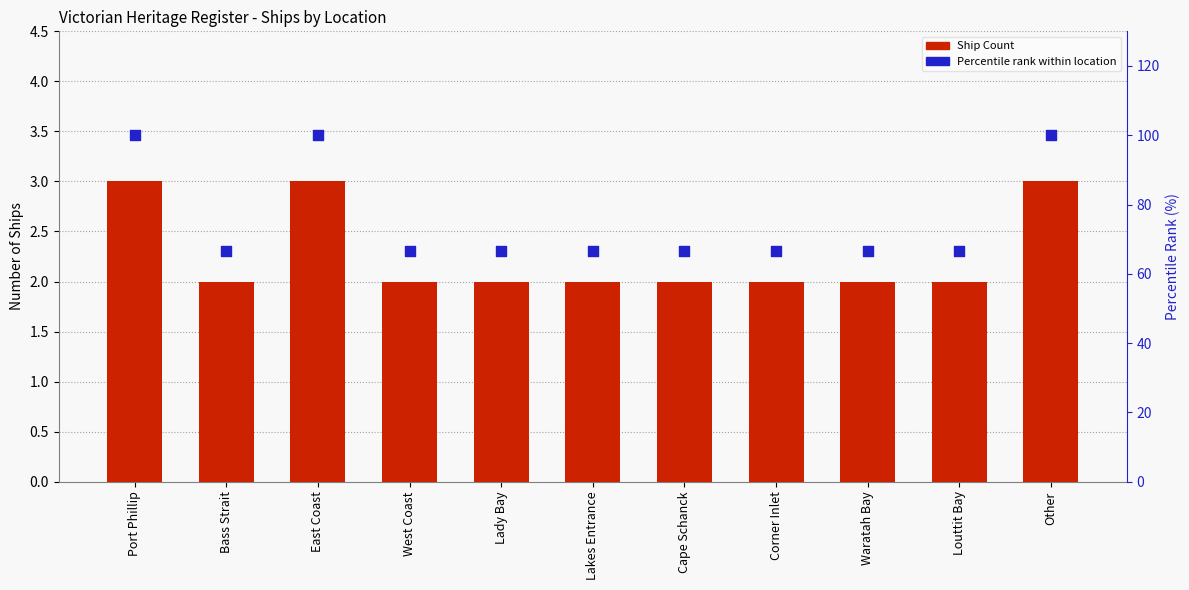

What is the total value across all series at Corner Inlet?

68.7